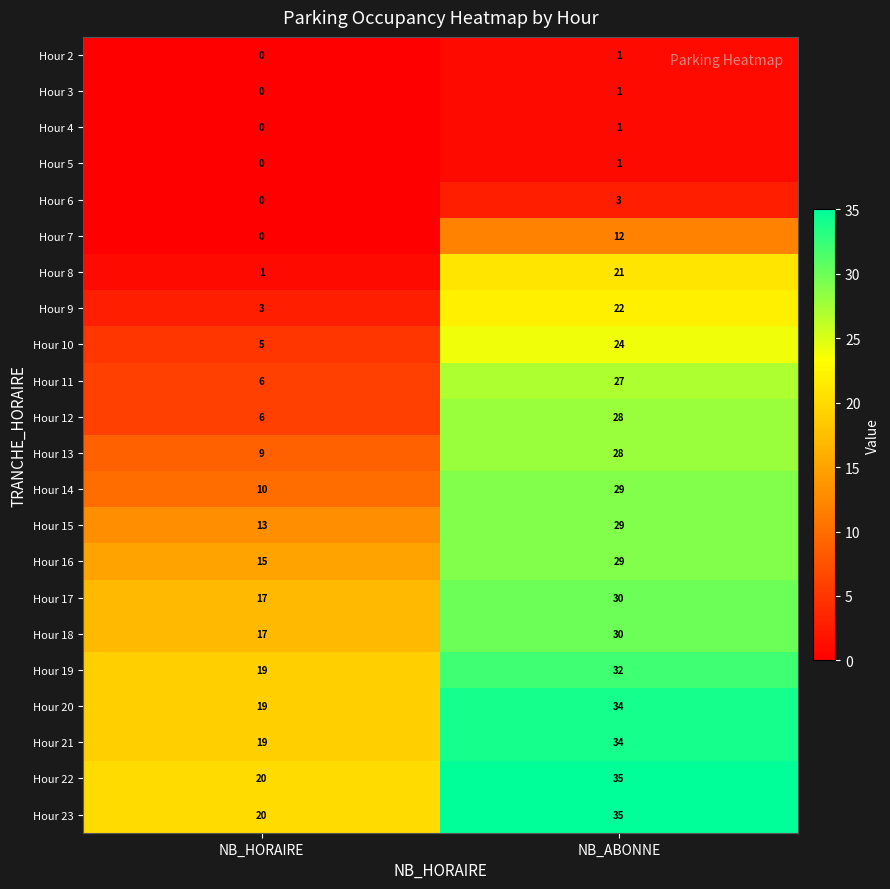

Rank the categories by Hour 18 value from lowest to highest.

NB_HORAIRE, NB_ABONNE